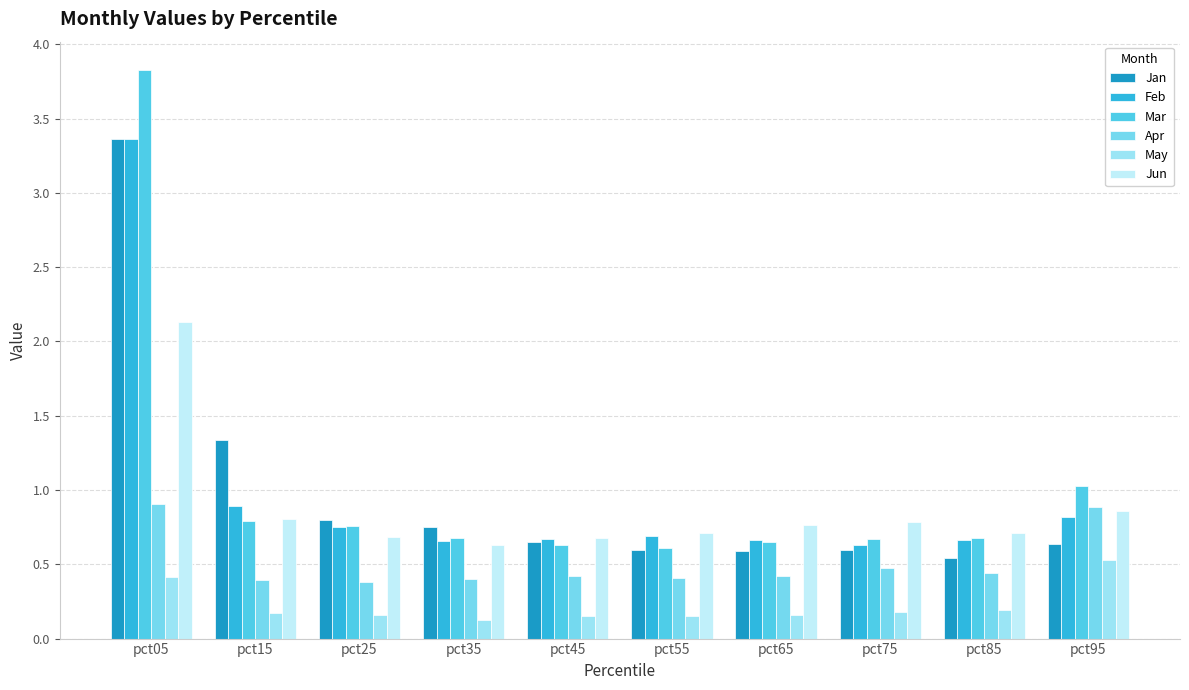

Is the value of Apr at pct95 greater than the value of Jun at pct85?

Yes